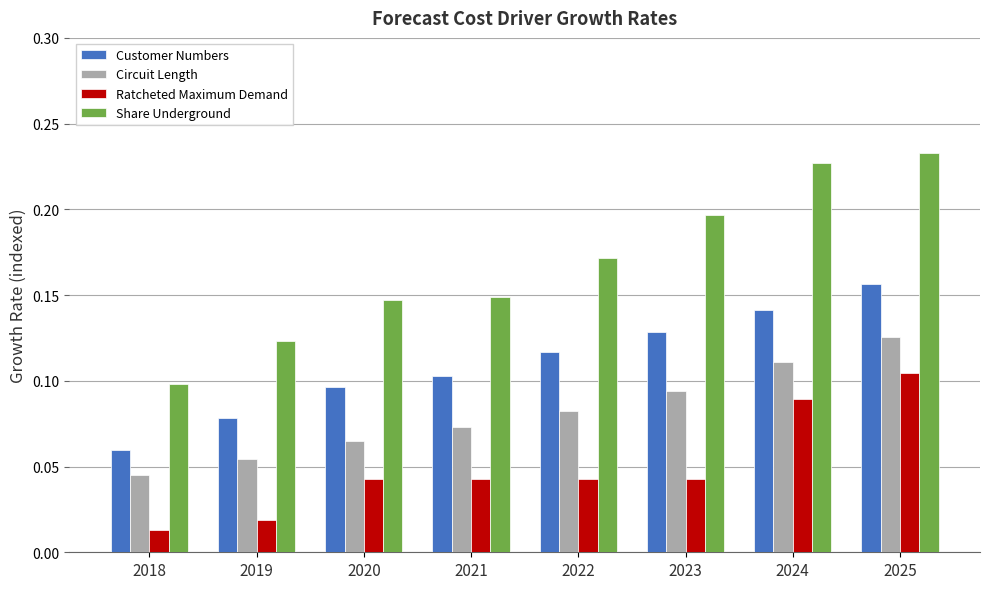

How many groups of bars are there?

8